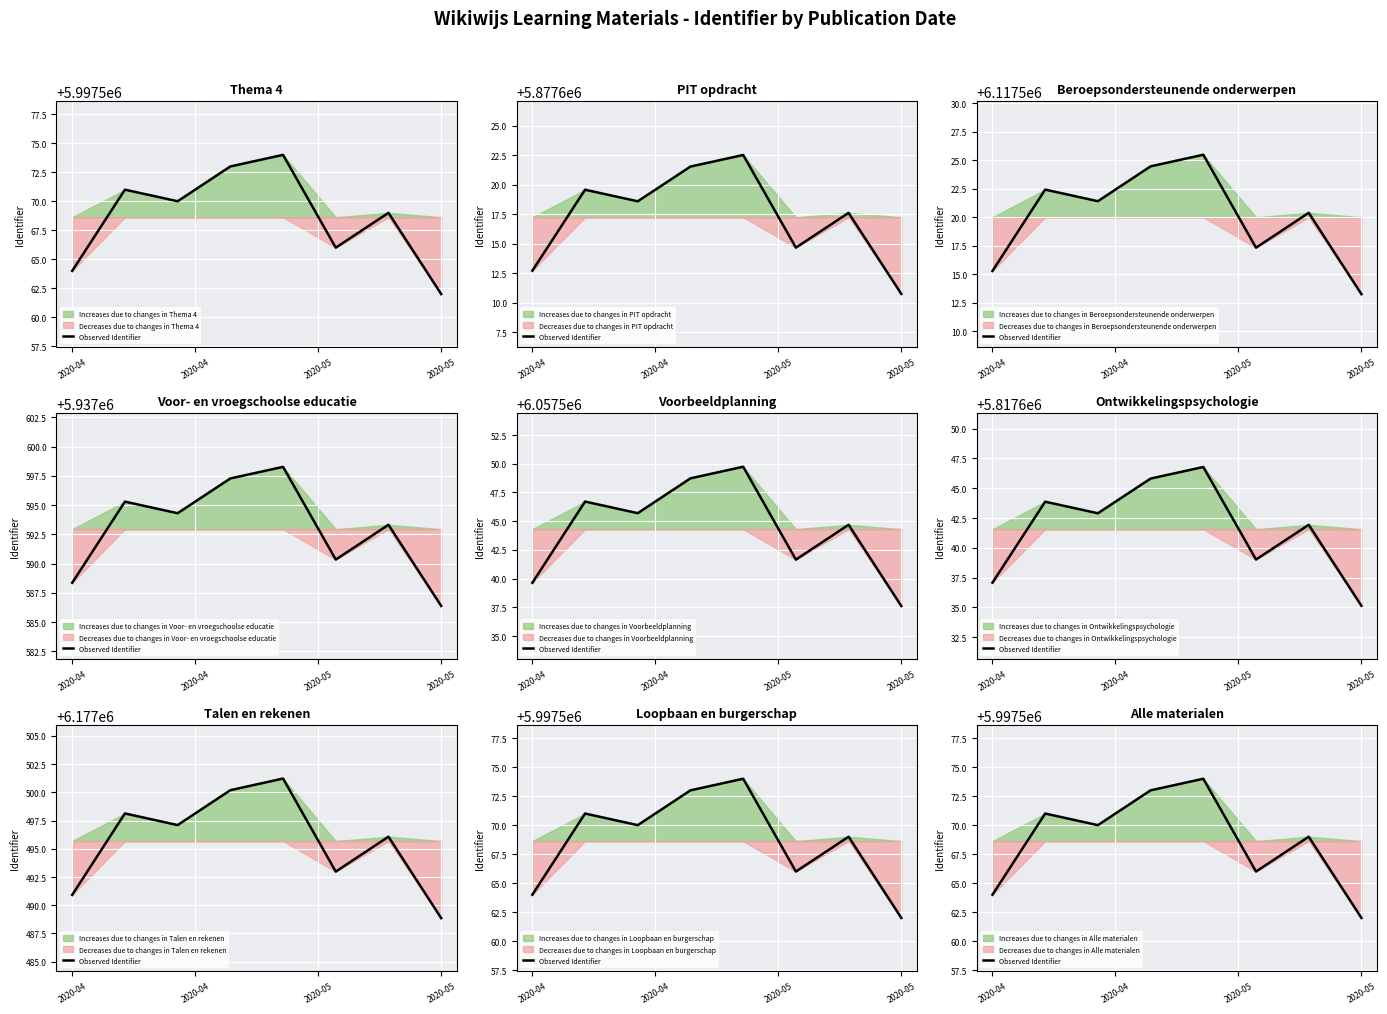

What is the minimum value shown in the chart?

5997562